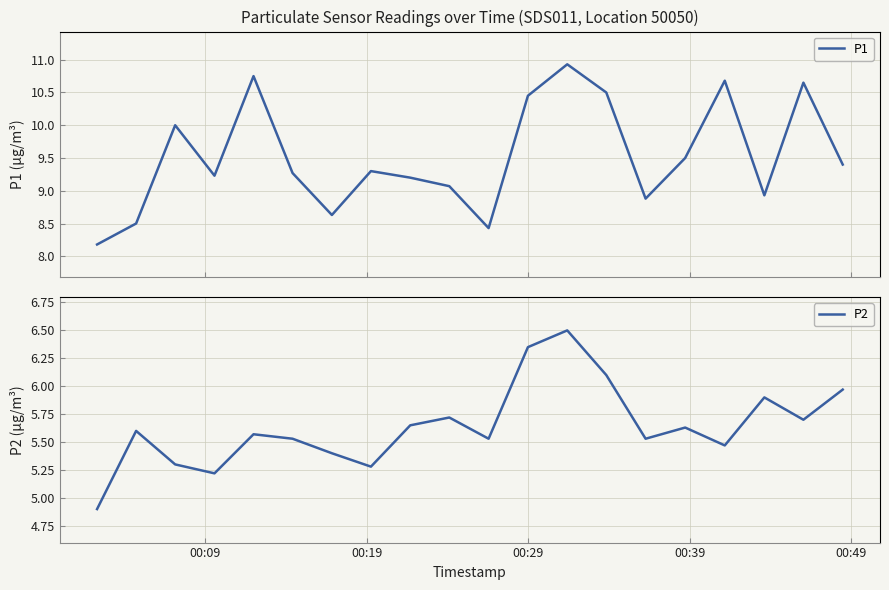

What is the maximum value for P1?

10.9